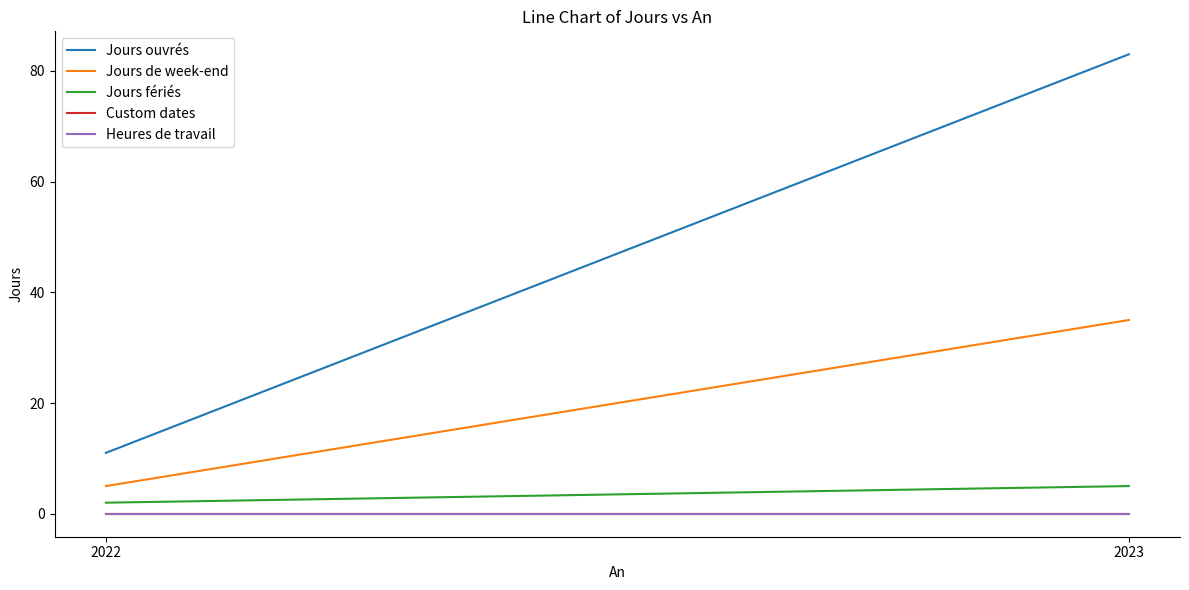

How many lines are shown in the chart?

5